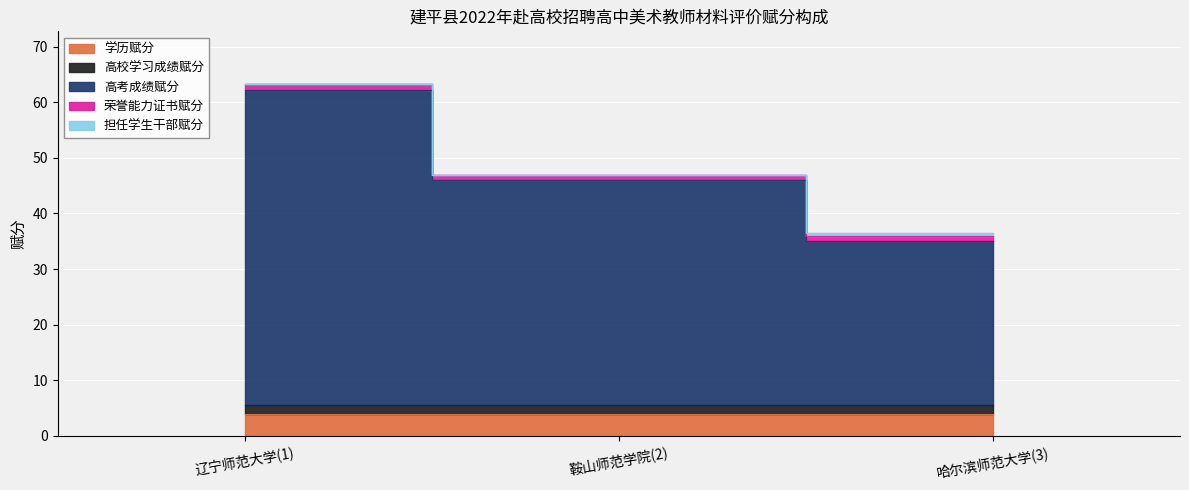

What is the value of the 学历赋分 point at the 1st from the left?

4.0